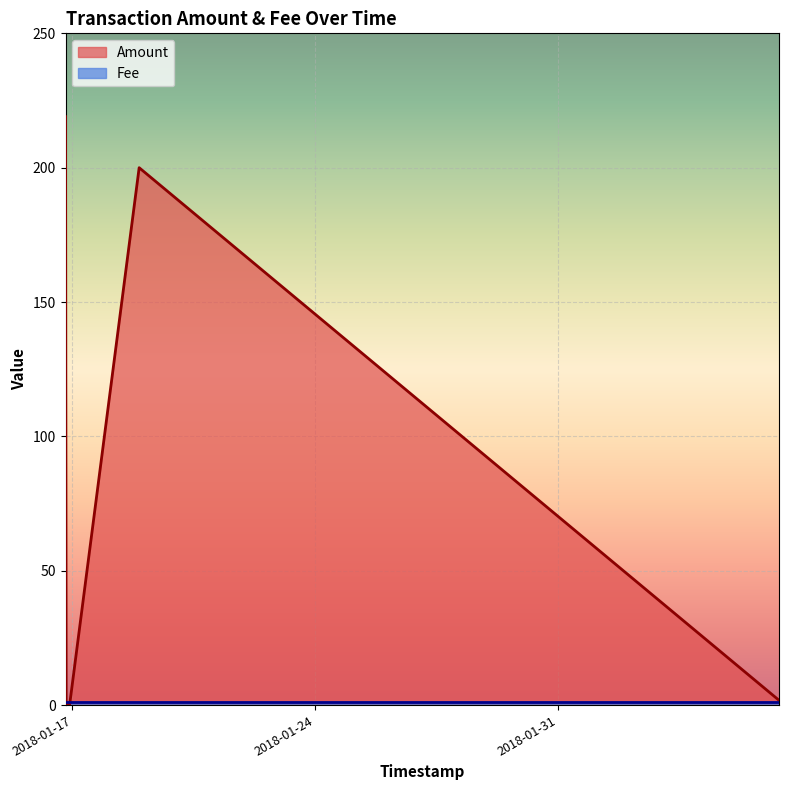

Is it true that Amount equals 1.8 at 2018-02-06 09:19:47?

True